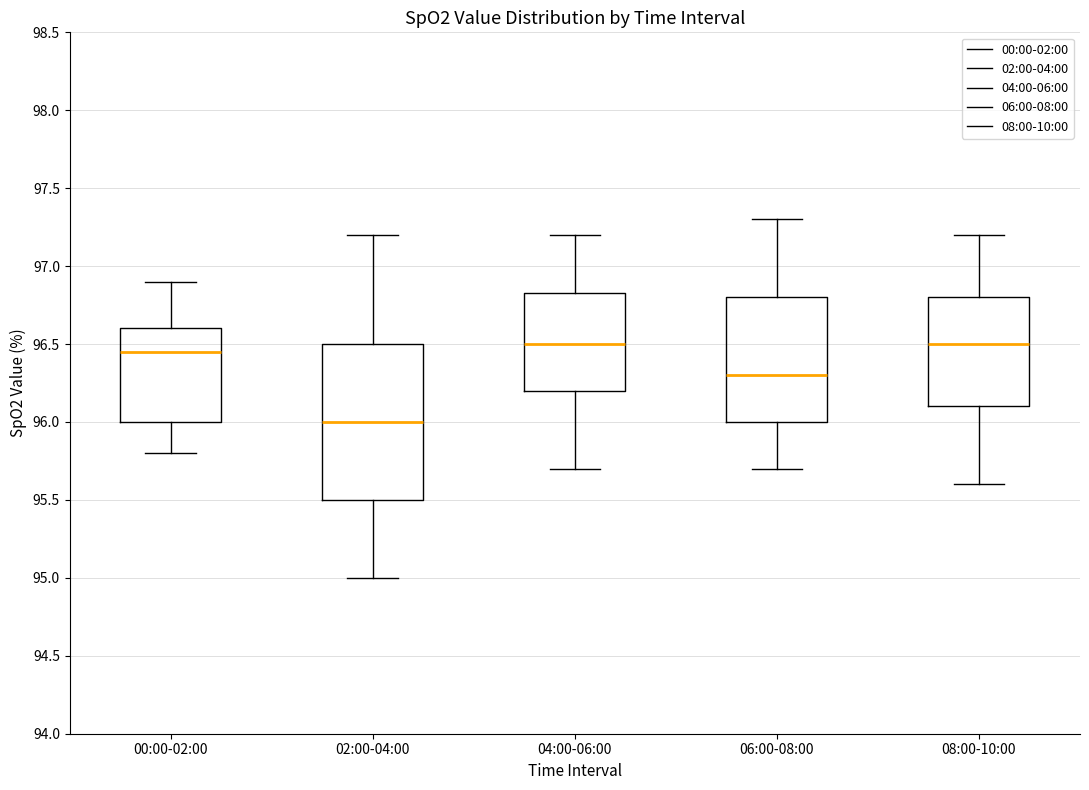

Where is the lower edge of the box for 04:00-06:00 on the y-axis? The values are not printed on the chart, so give them approximately, as read against the axis.

96.20